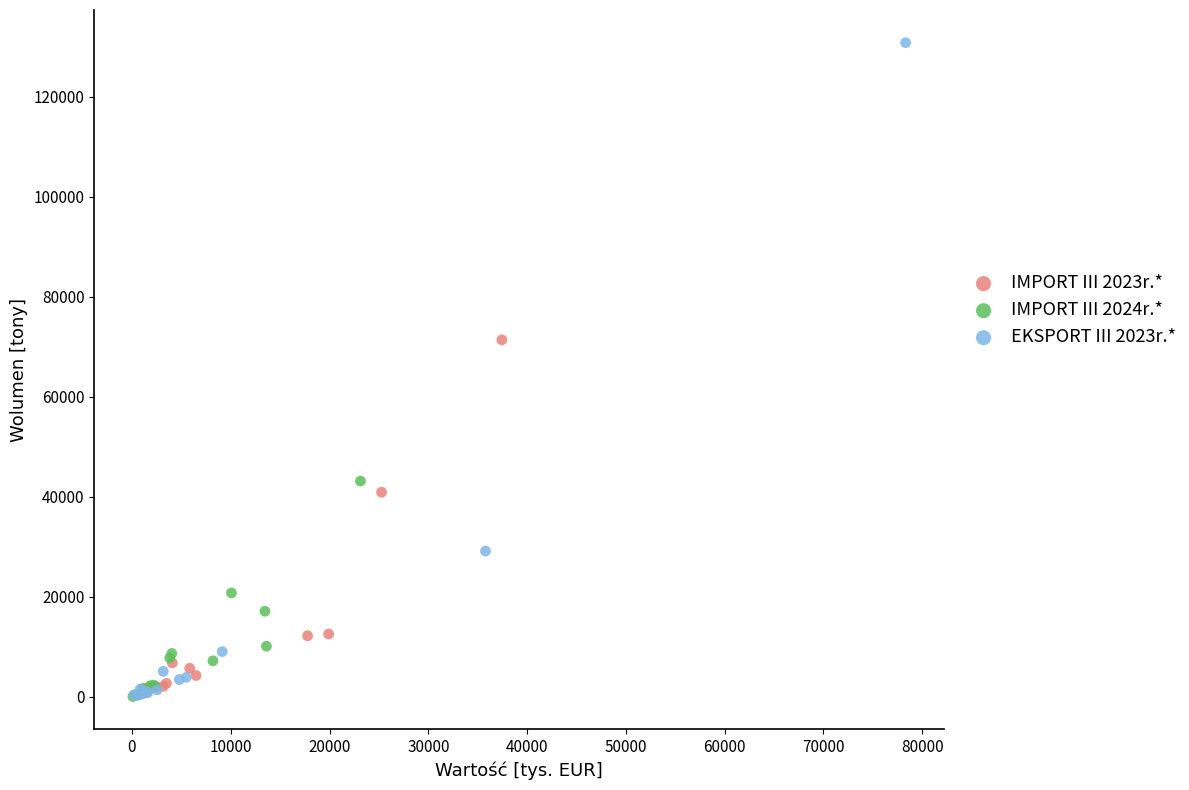

Which series has the widest spread of Y values?

EKSPORT III 2023r.*